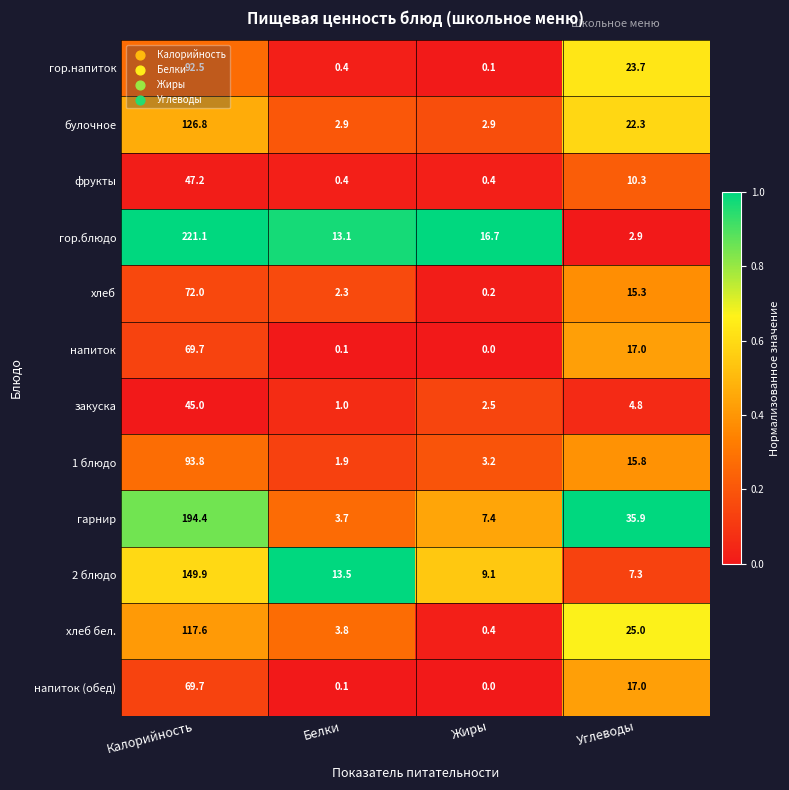

Where is закуска nearest to the value 23?

Углеводы